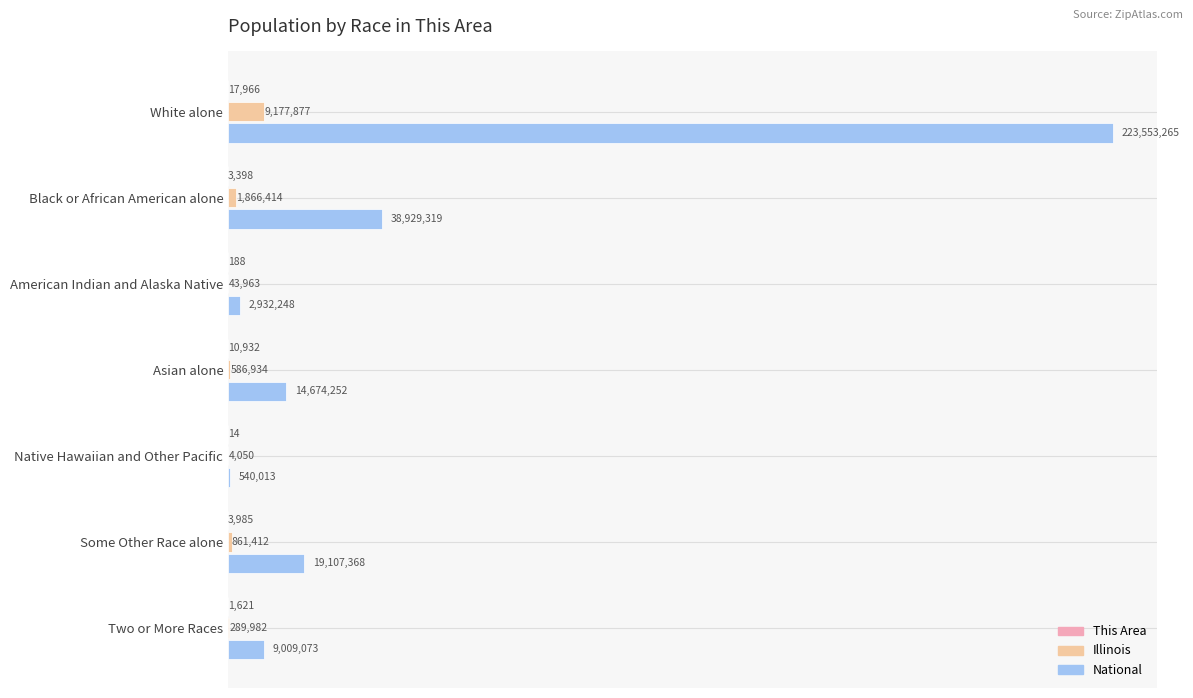

What is the value of the This Area bar at the 6th from the left?

3985